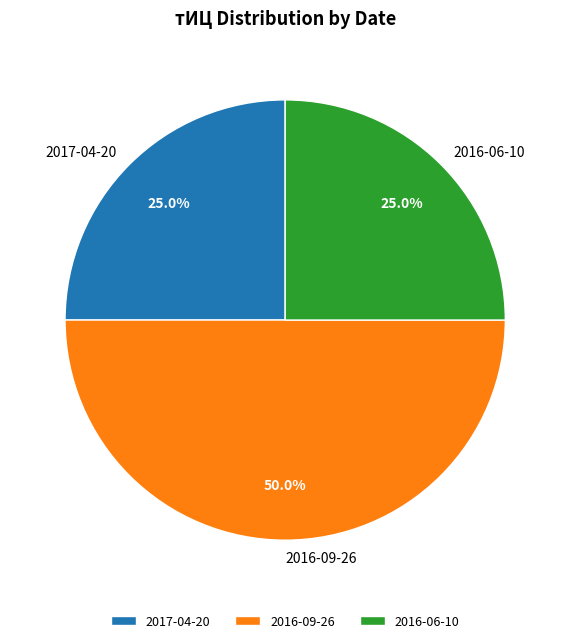

Which category has the biggest portion of the pie?

2016-09-26